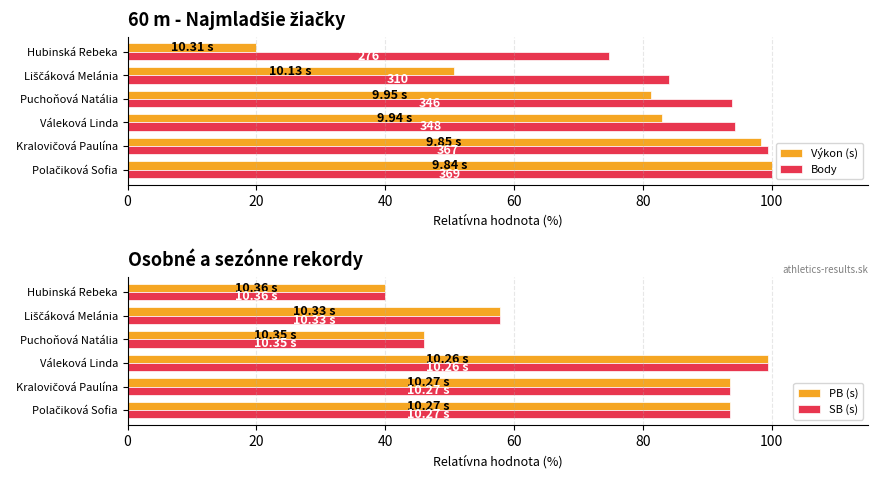

How many data points in Výkon (s) are above 82?

3